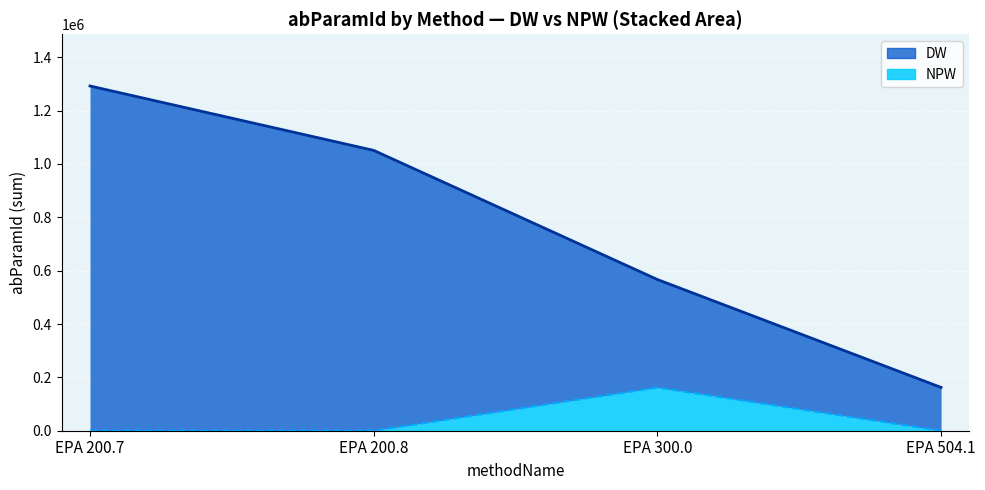

Reading right to left, list all the values displayed in this chart.

DW (line): 162259	566746	1050777	1292166
NPW (line): 0	161930	0	0